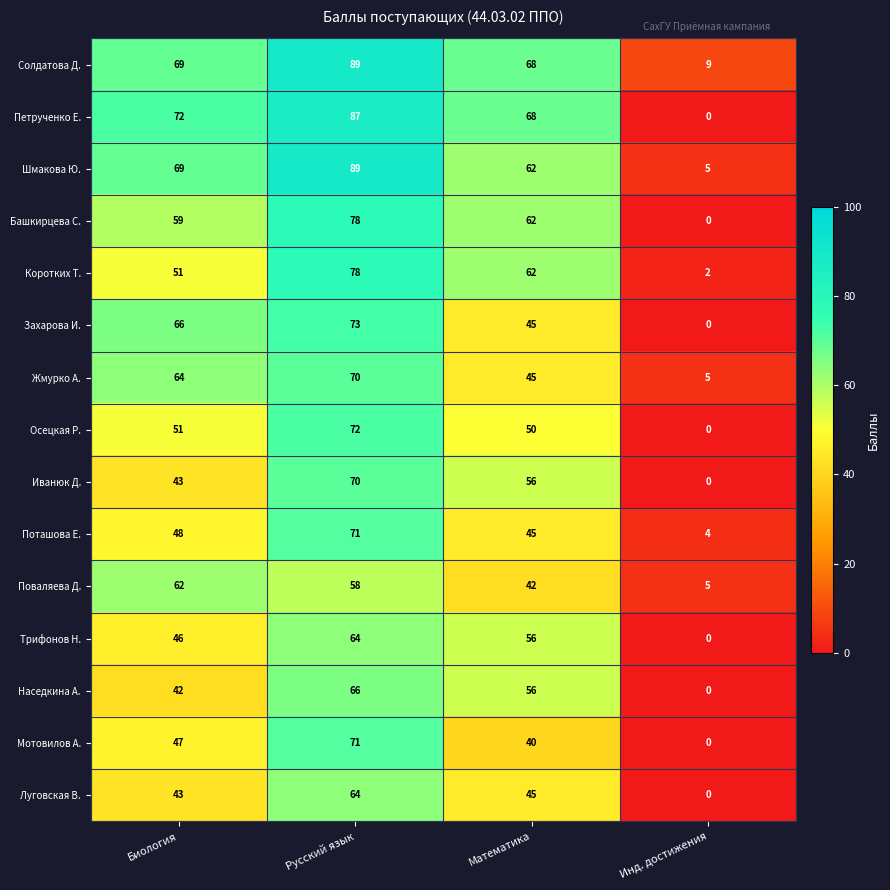

At which category is the sum across all series the highest?

Русский язык